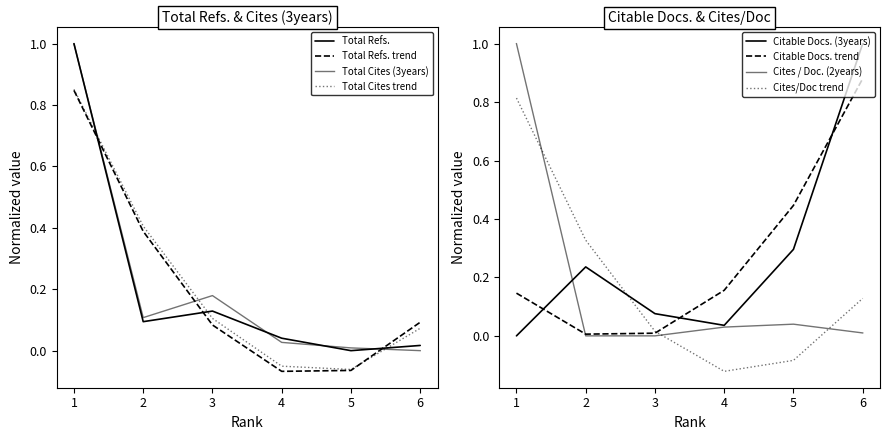

Rank the categories by Total Refs. value from lowest to highest.

5, 6, 4, 2, 3, 1